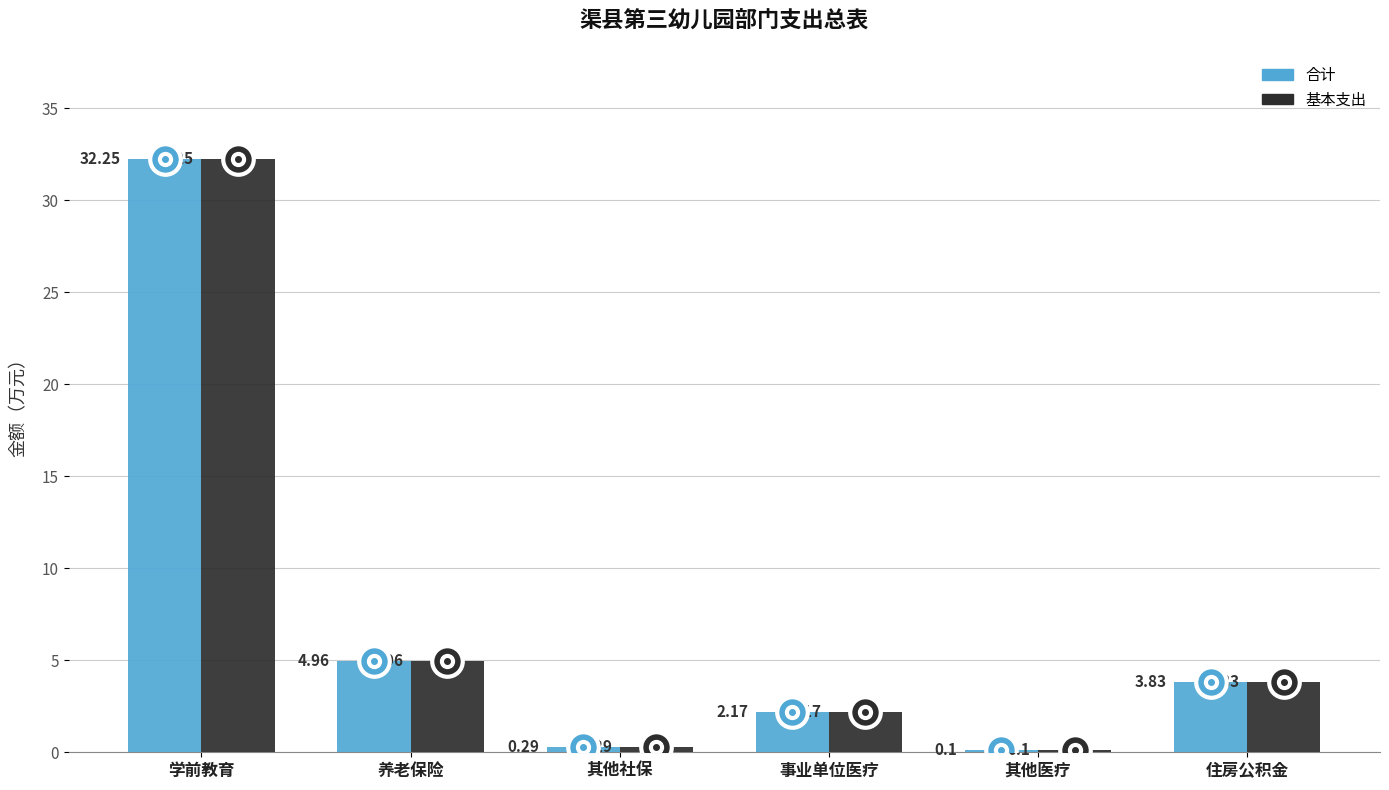

What is the difference between the 基本支出 values at 其他社保 and 其他医疗?

0.2